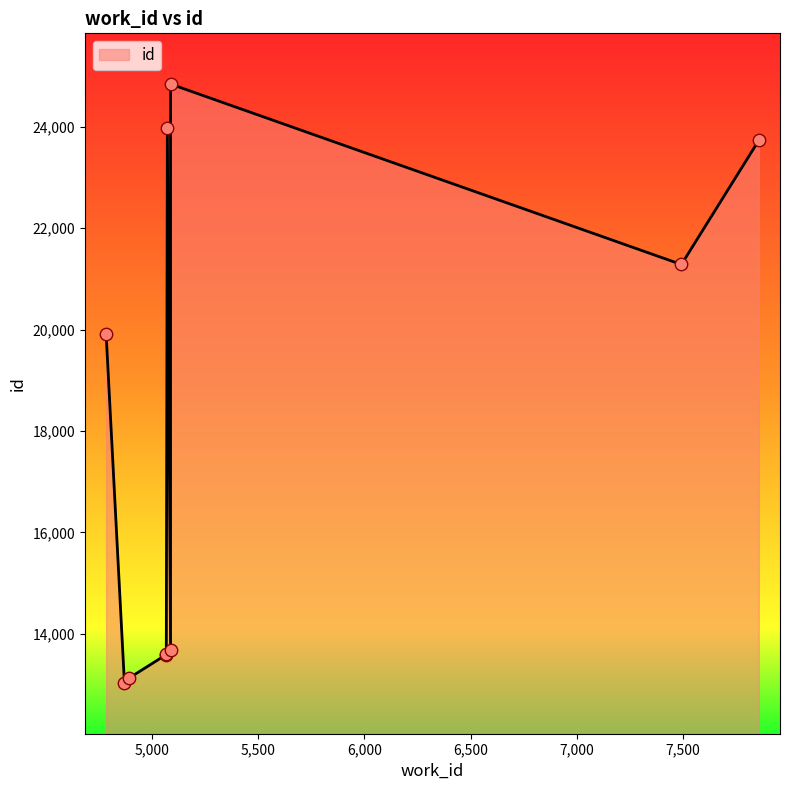

What is the ratio of the value at 7492 to the value at 4893?

1.6